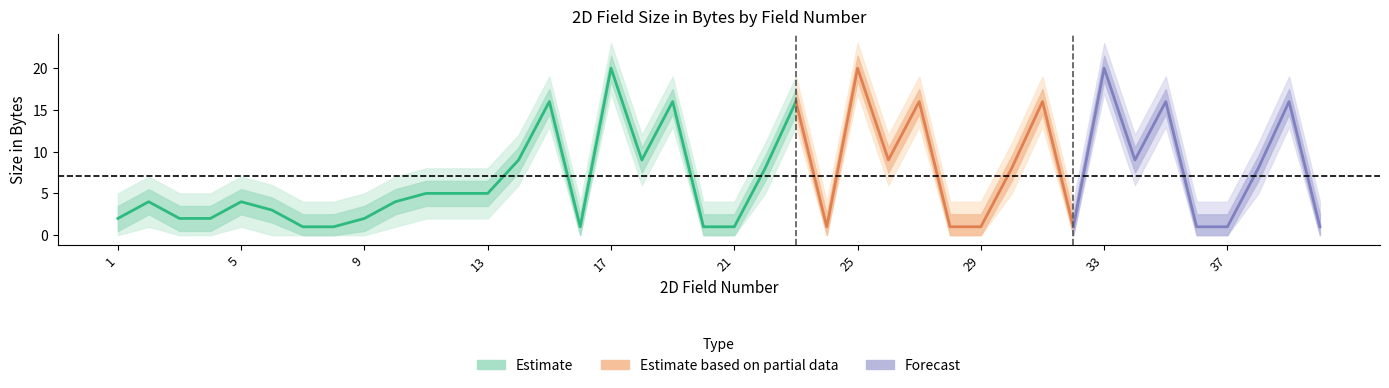

Reading right to left, list all the values displayed in this chart.

40=1	39=16	38=8	37=1	36=1	35=16	34=9	33=20	32=1	31=16	30=8	29=1	28=1	27=16	26=9	25=20	24=1	23=16	22=8	21=1	20=1	19=16	18=9	17=20	16=1	15=16	14=9	13=5	12=5	11=5	10=4	9=2	8=1	7=1	6=3	5=4	4=2	3=2	2=4	1=2